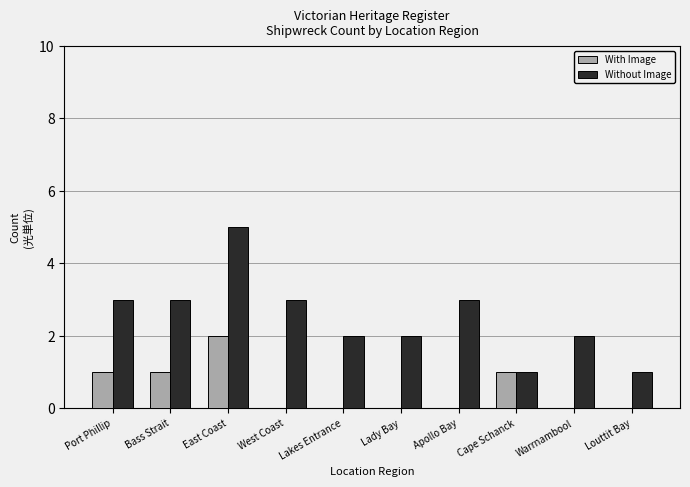

How many Without Image values are between 2 and 3?

7